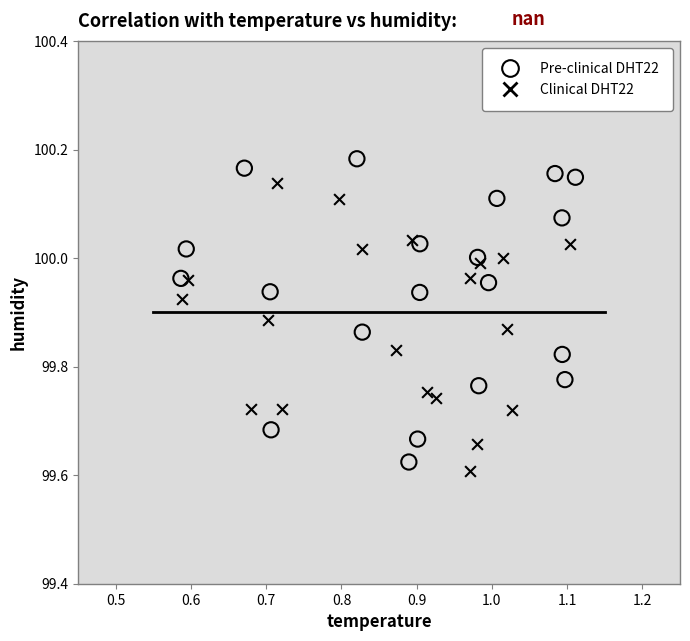

Which series has the widest spread of Y values?

Pre-clinical DHT22